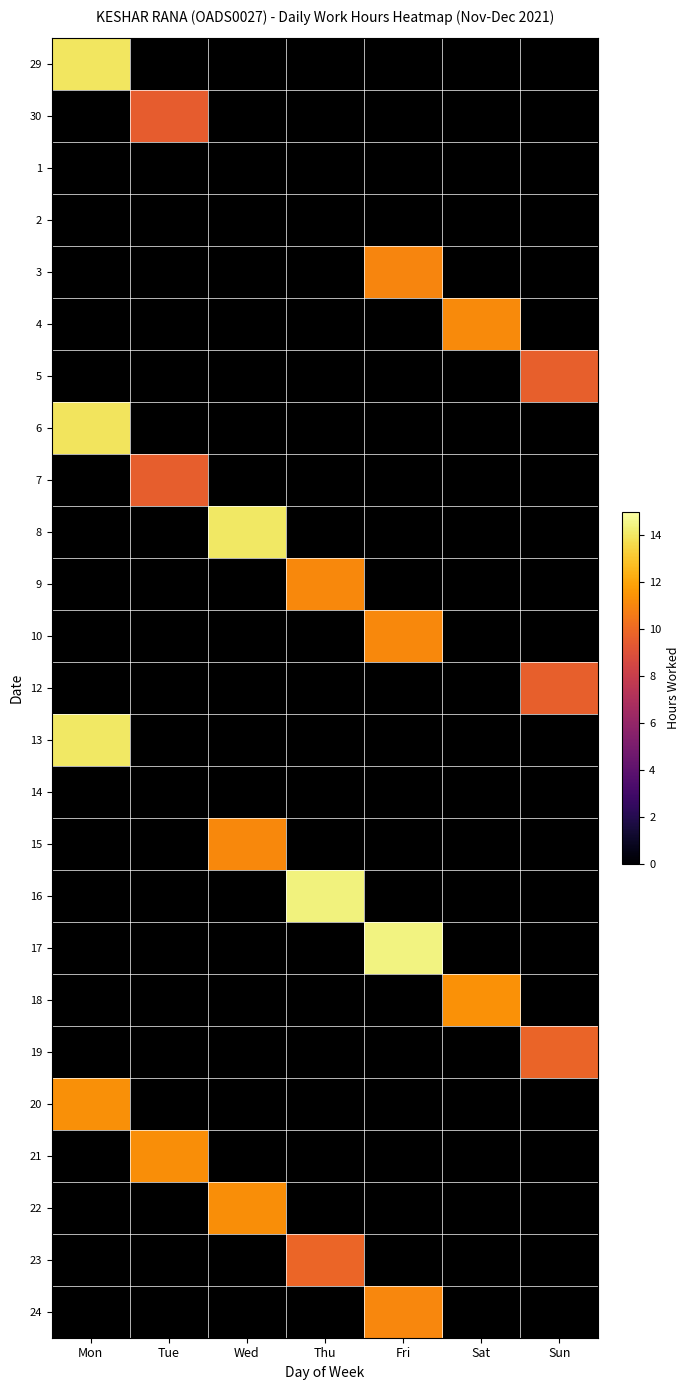

At how many categories does at least one series exceed 11?

6